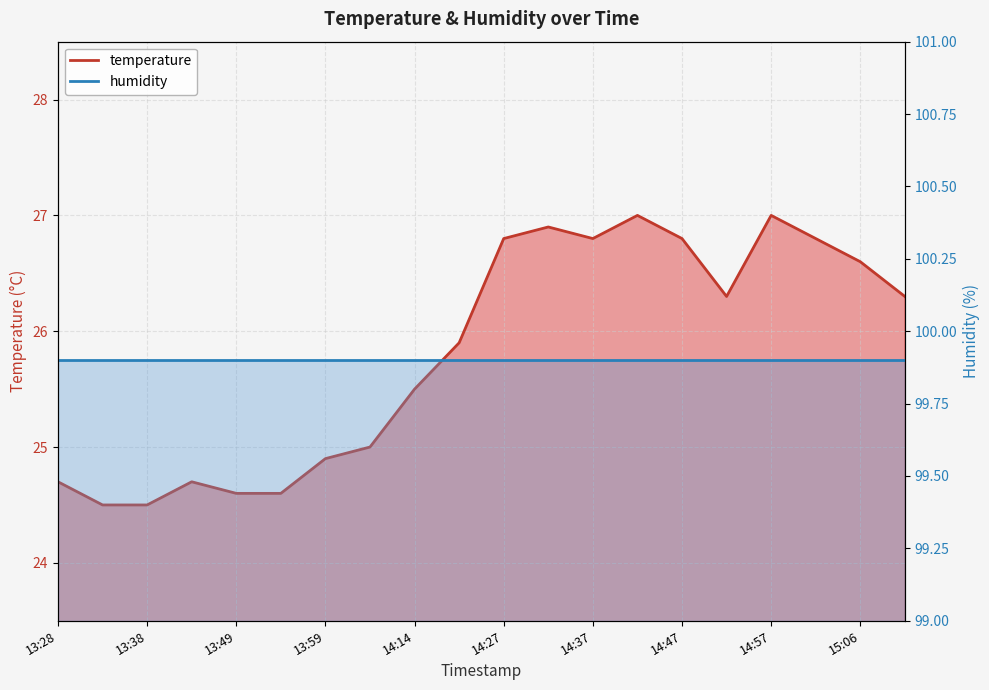

List the labels in order of value, largest first.

14:42, 14:57, 14:32, 14:27, 14:37, 14:47, 15:01, 15:06, 14:52, 15:11, 14:19, 14:14, 14:06, 13:59, 13:28, 13:44, 13:49, 13:54, 13:33, 13:38